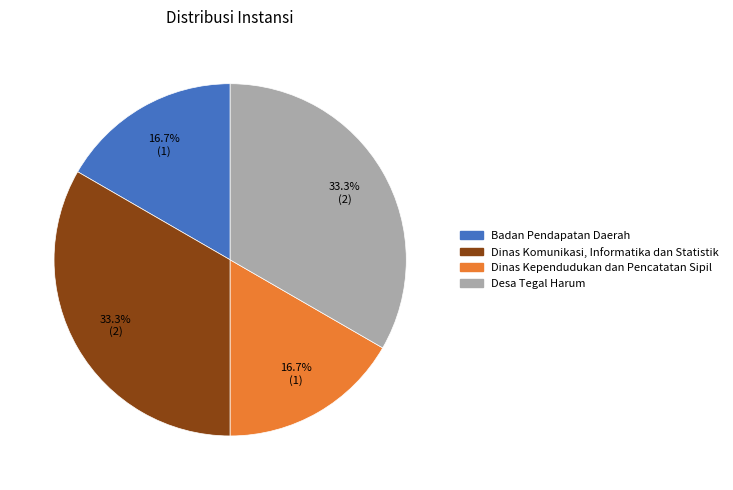

Between Badan Pendapatan Daerah and Desa Tegal Harum, which is larger?

Desa Tegal Harum